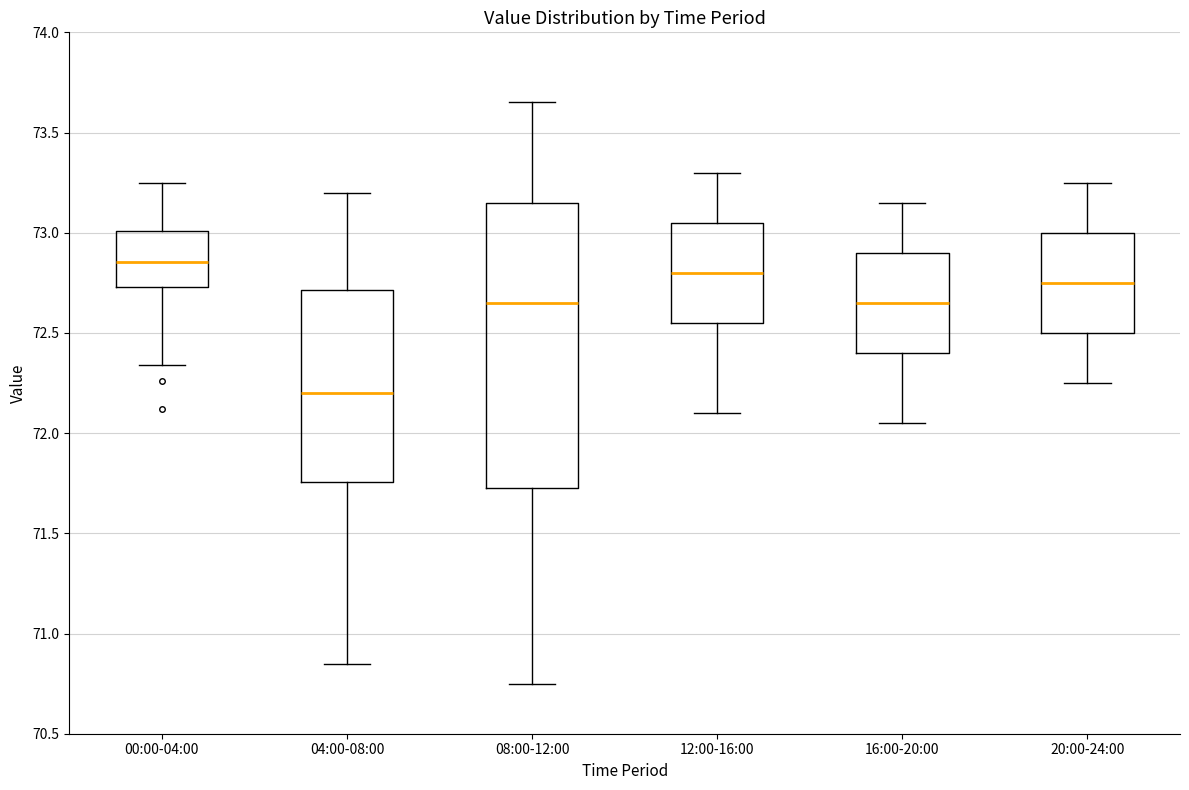

Which box's median line is the highest?

00:00-04:00